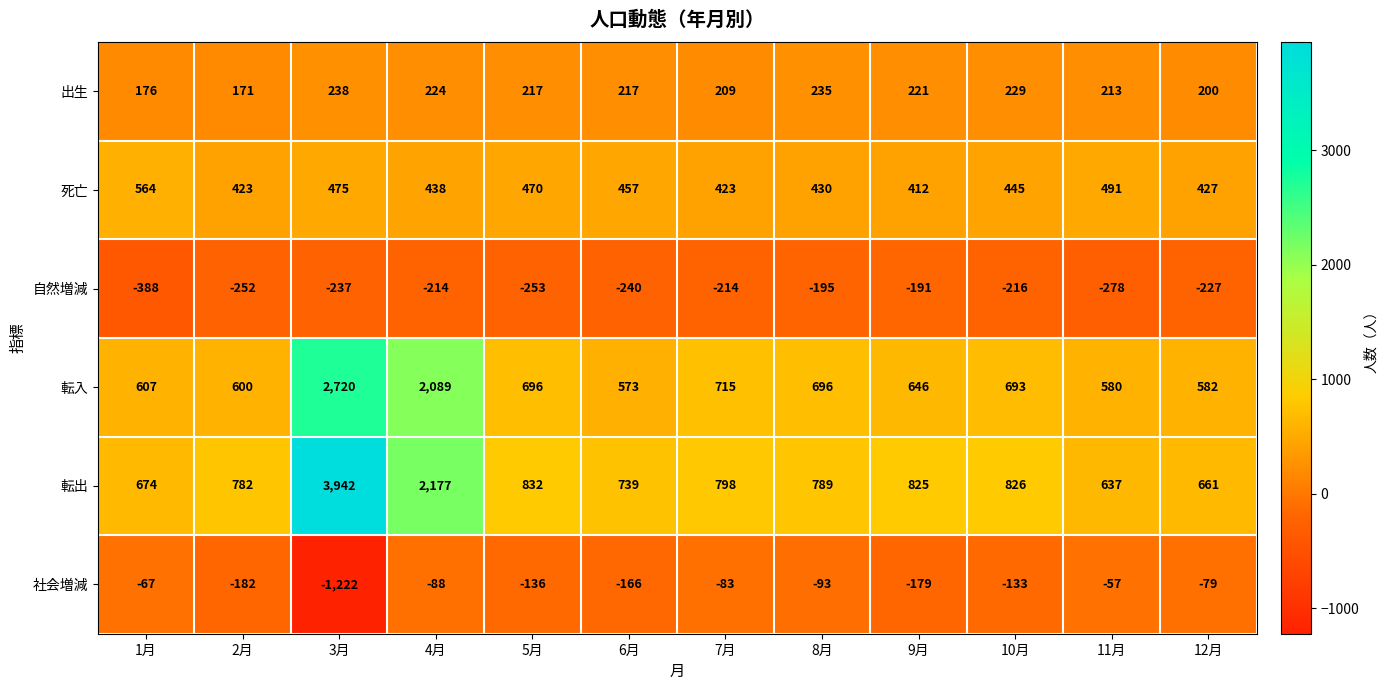

What is the difference between the highest and lowest values at 4月?

2391